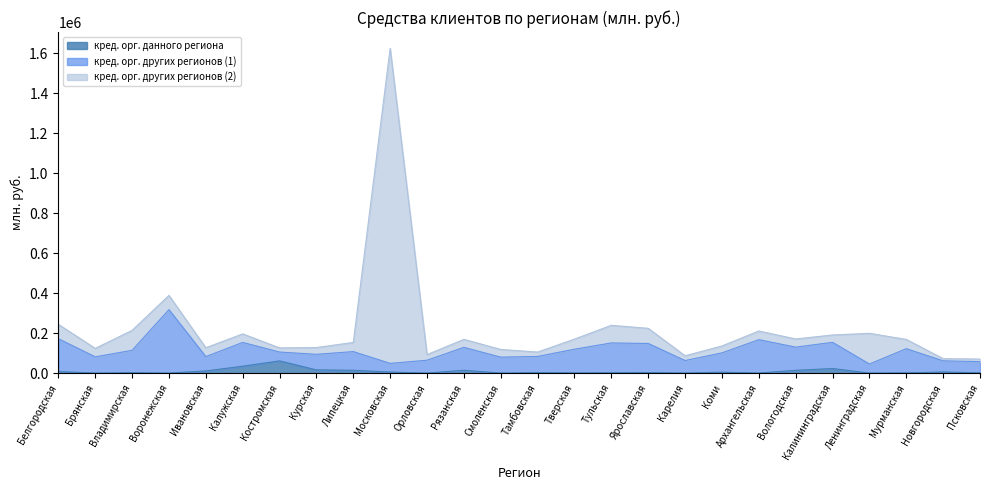

Which series has the largest total across all categories?

кред. орг. других регионов (2)